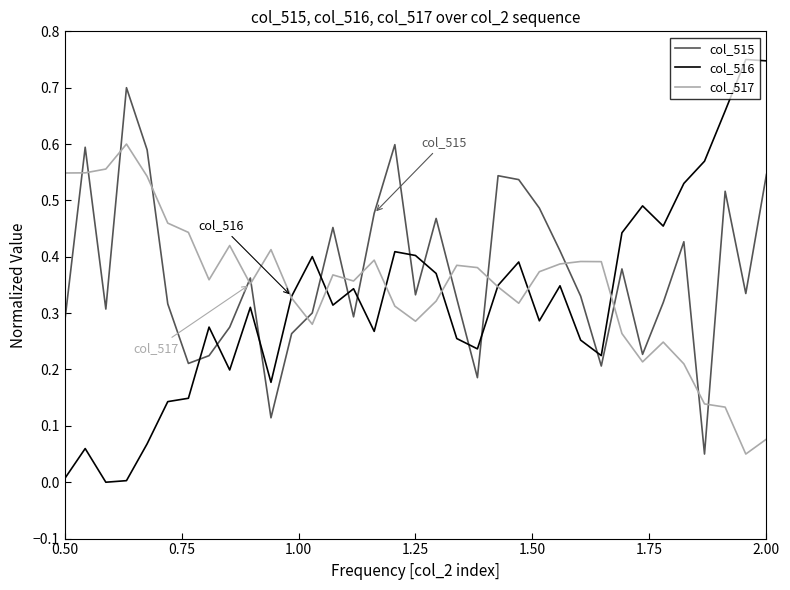

Which series has the largest total across all categories?

col_515